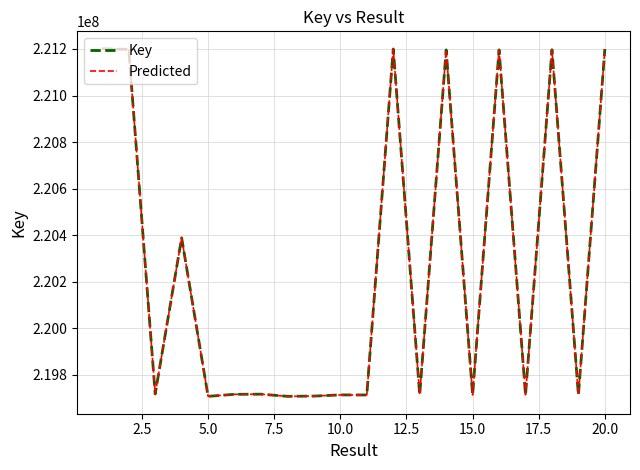

Is this an area chart (filled region under the line)?

No